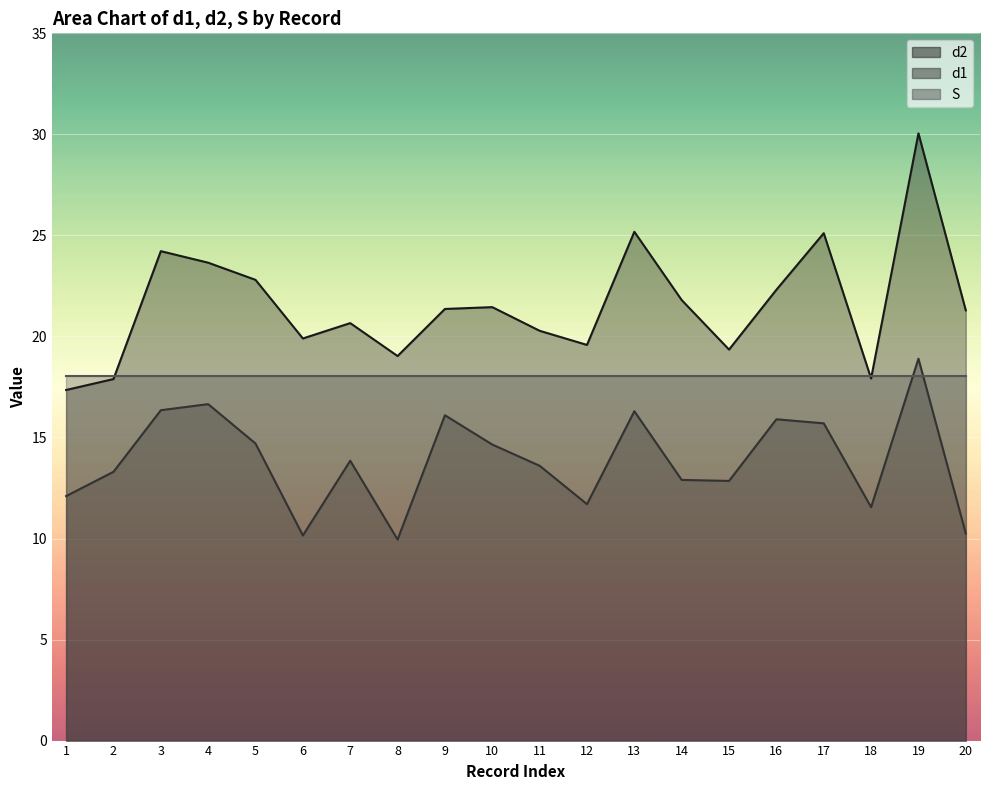

Rank the series by their maximum value, from highest to lowest.

d2, d1, S